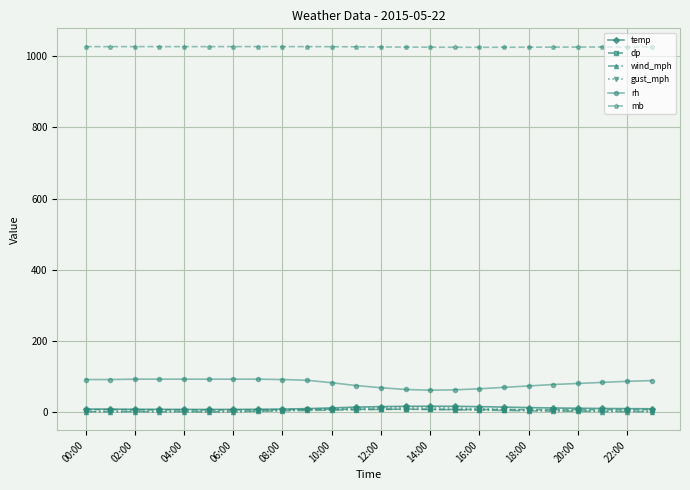

How many data points in rh are less than 86?

12